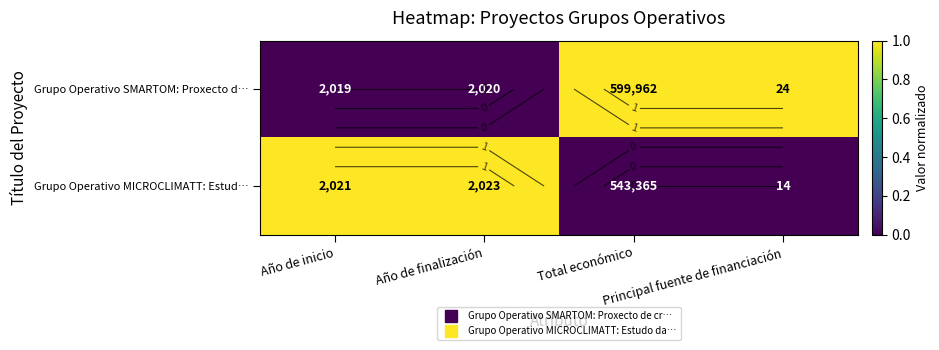

What is the sum of all Grupo Operativo SMARTOM: Proxecto d… values?

2